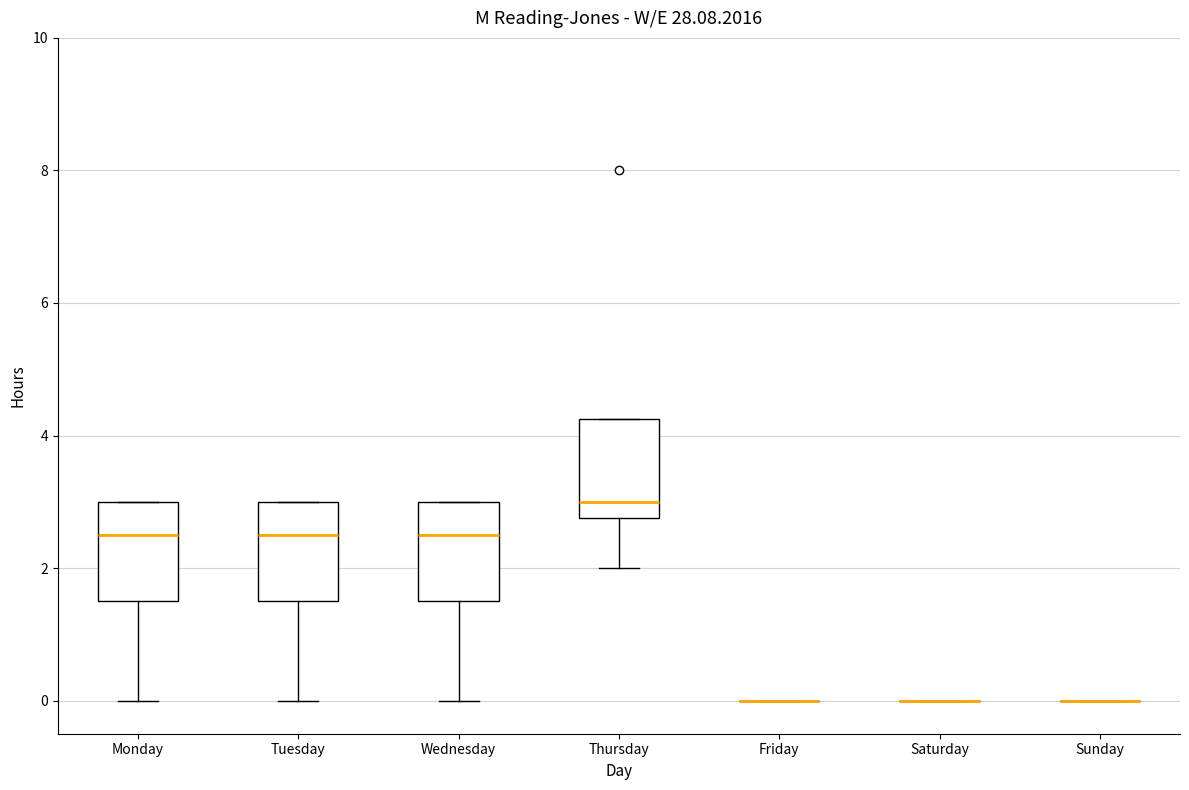

Reading left to right, transcribe this box plot: for each box, give where its median line is, the range the box spans, and where its two whiskers end, as read against the y-axis. The values are not printed on the chart, so give them approximately, as read against the axis.

Monday: median 2.6, box 1.6 to 3.0, whiskers 0.0 to 3.0
Tuesday: median 2.6, box 1.6 to 3.0, whiskers 0.0 to 3.0
Wednesday: median 2.6, box 1.6 to 3.0, whiskers 0.0 to 3.0
Thursday: median 3.0, box 2.8 to 4.2, whiskers 2.0 to 4.2
Friday: box collapsed to a line at 0.0, whiskers 0.0 to 0.0
Saturday: box collapsed to a line at 0.0, whiskers 0.0 to 0.0
Sunday: box collapsed to a line at 0.0, whiskers 0.0 to 0.0